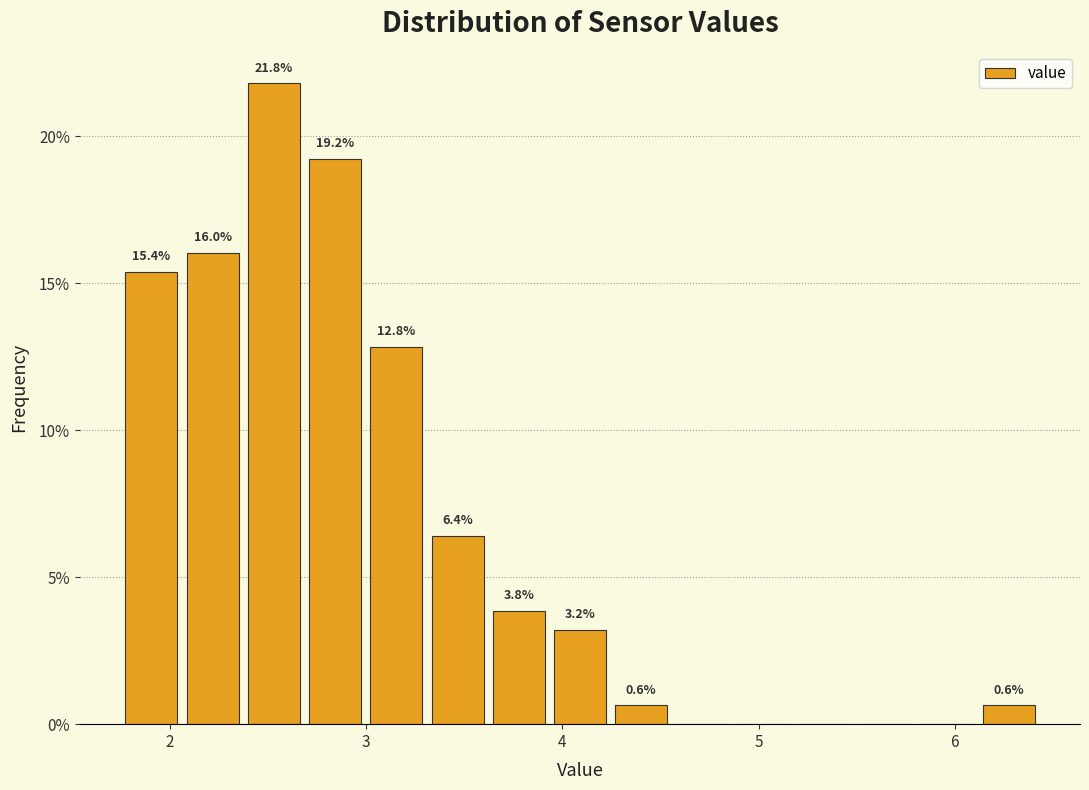

Around what value on the x-axis is the tallest bar? Give the approximate position of its centre, as read against the axis.

2.5